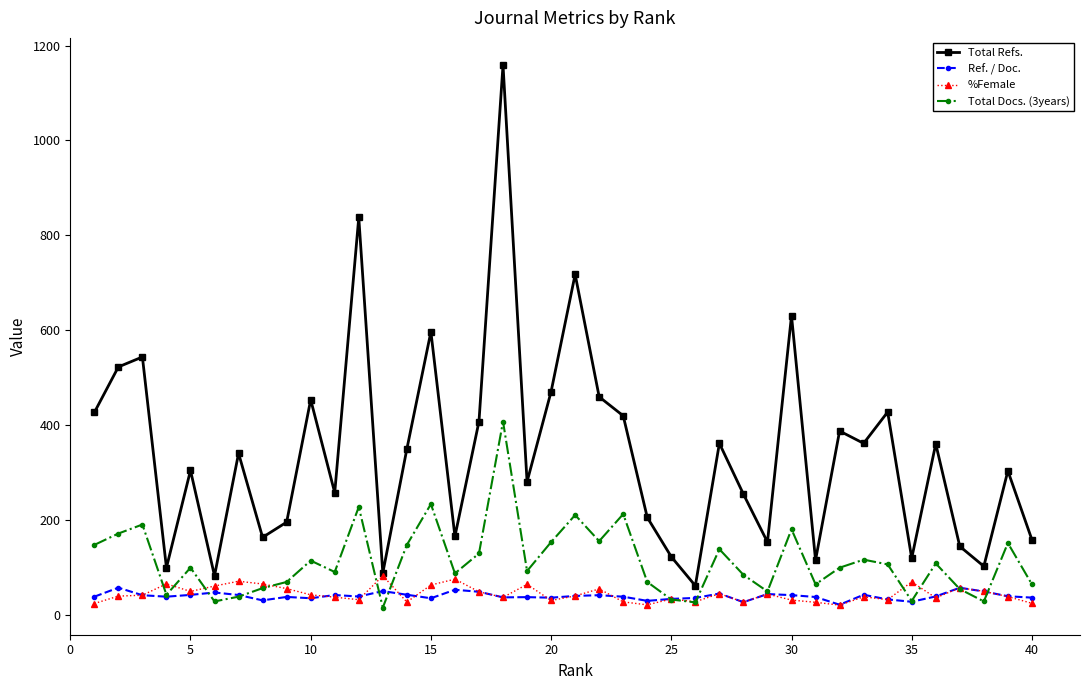

True or false: Total Docs. (3years) and %Female cross at least once.

True